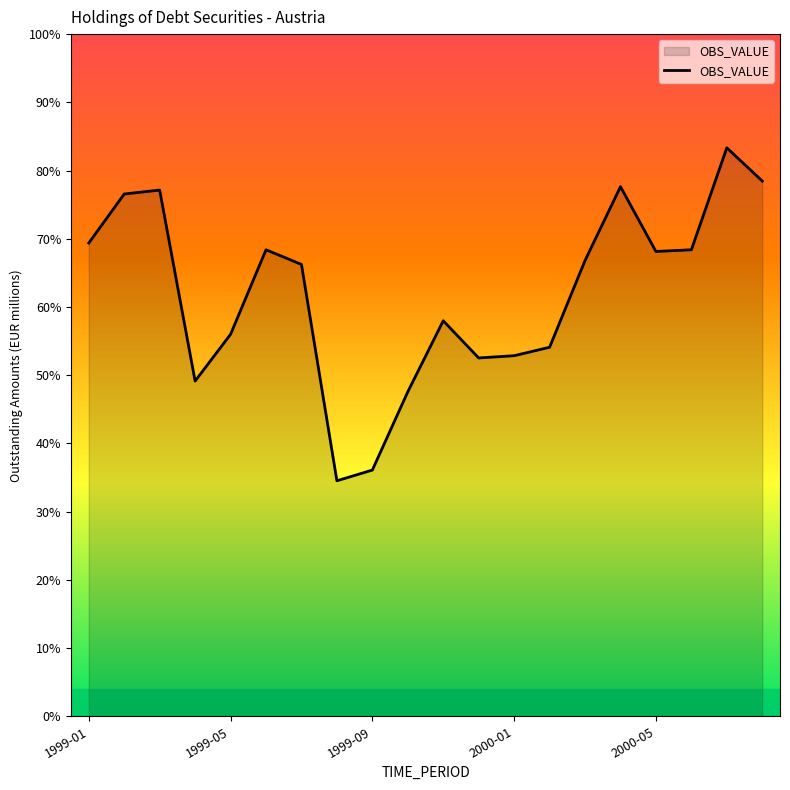

List the labels in order of value, smallest first.

7, 8, 9, 2000-01, 11, 12, 13, 2000-05, 10, 6, 14, 16, 5, 17, 1999-01, 1999-05, 1999-09, 15, 19, 18